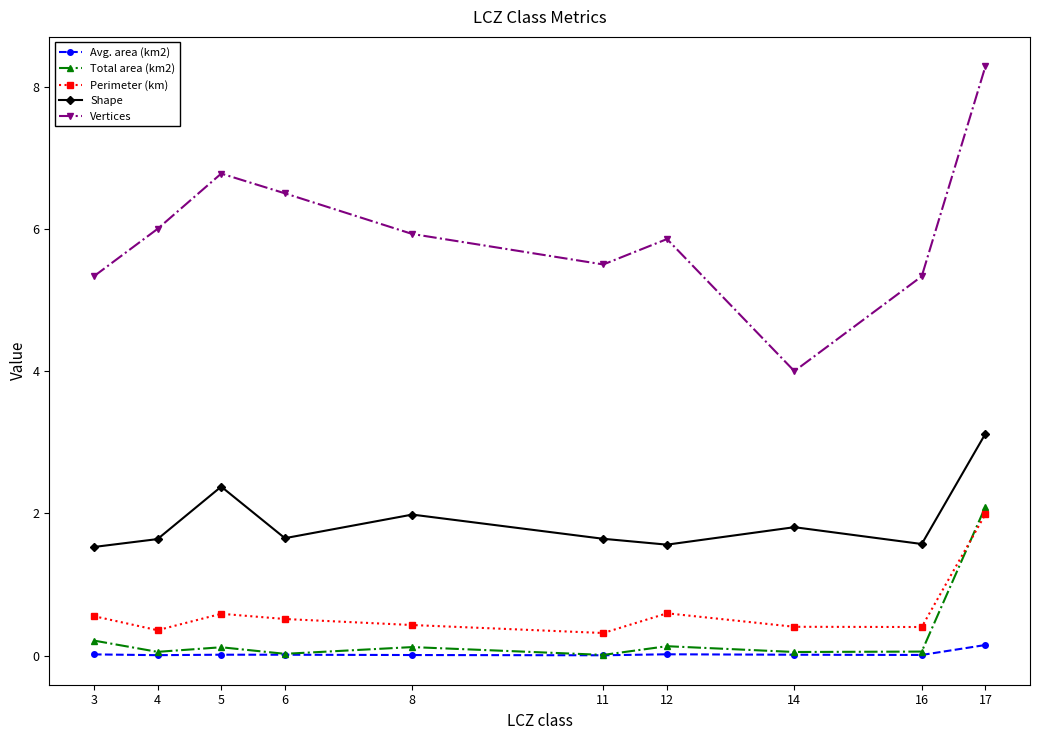

What is the greatest value displayed?

8.3